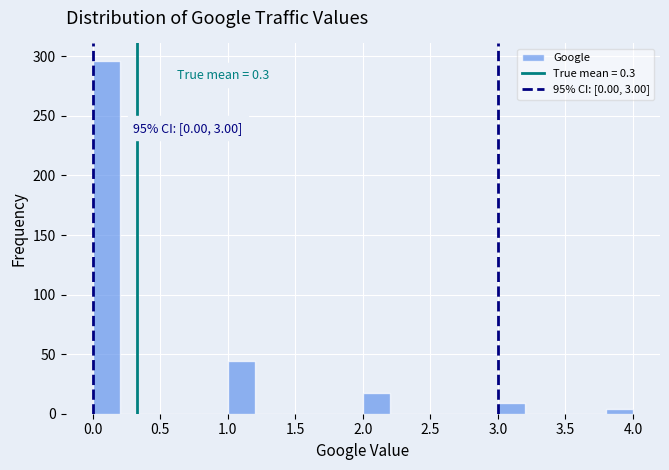

Over which range of the x-axis is the bar tallest?

0.0 to 0.2